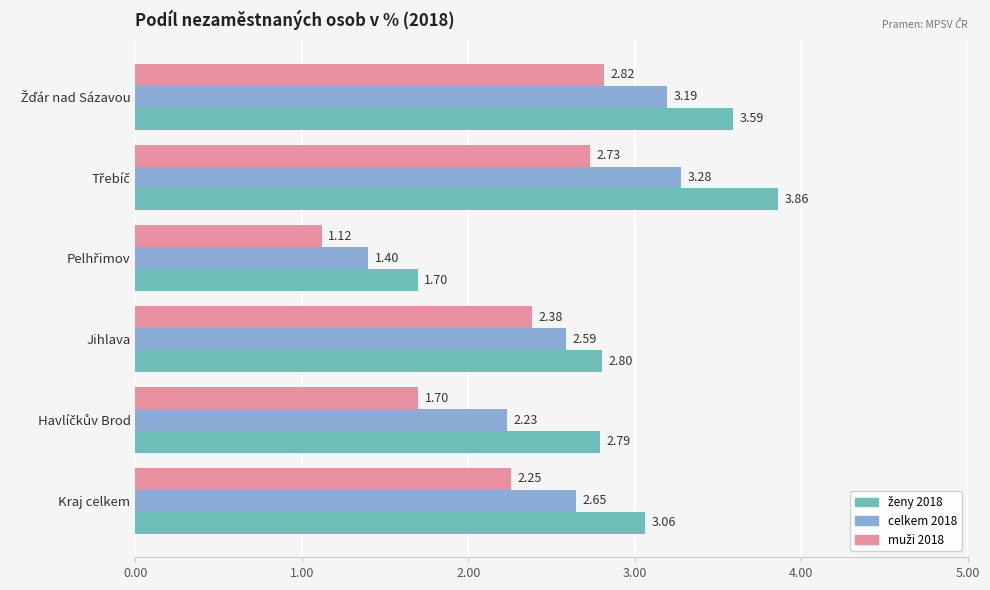

What is the difference between the highest and lowest values at Kraj celkem?

0.8